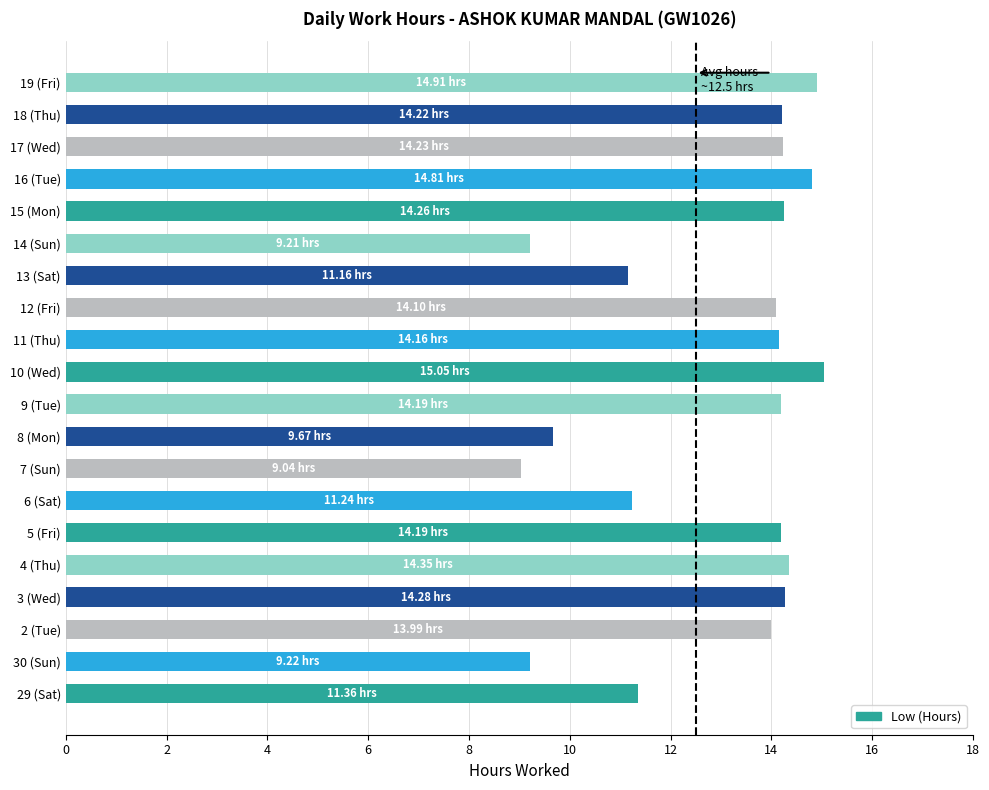

What is the difference between the maximum and minimum values?

6.0